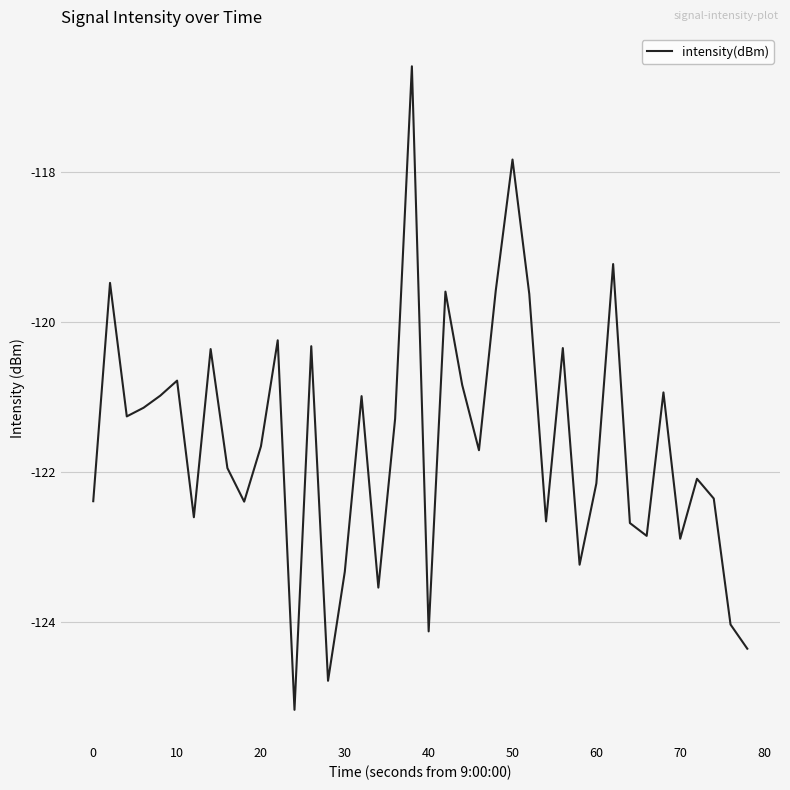

How many categories are shown in the chart?

40